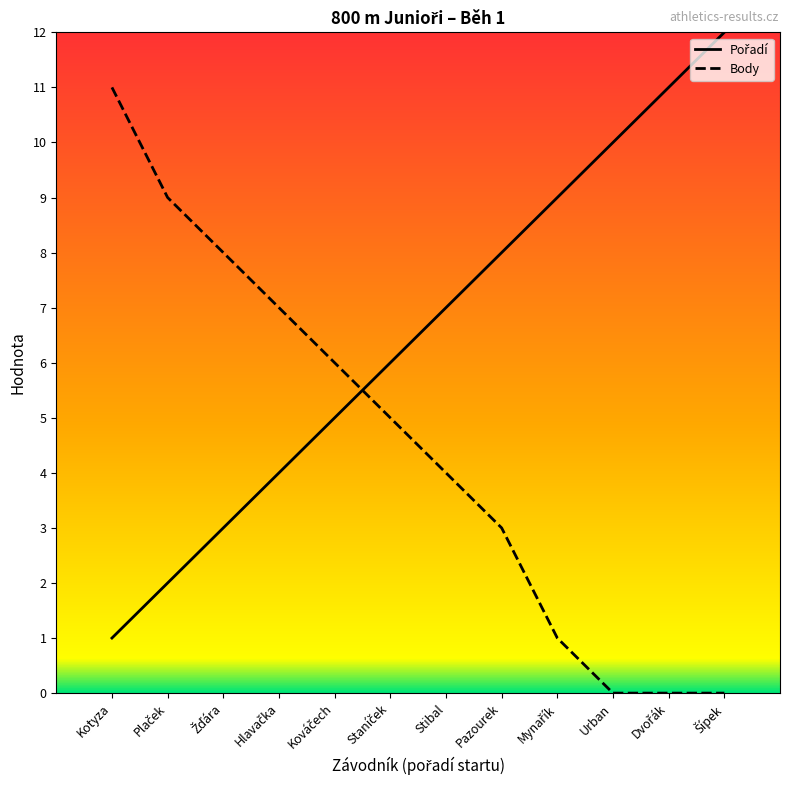

What is the spread (max minus min) of values at Stibal?

3